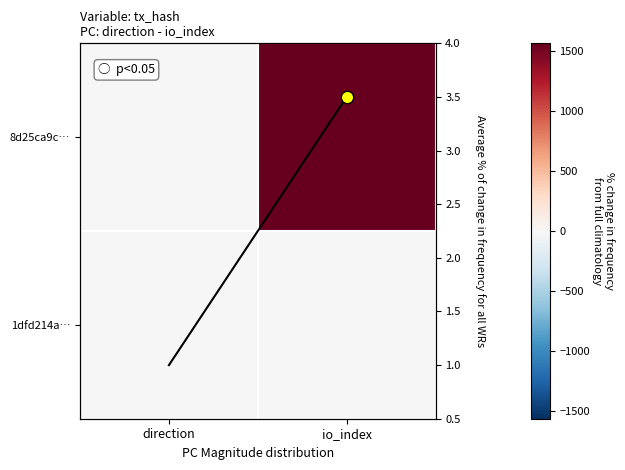

At which category is the sum across all series the highest?

io_index